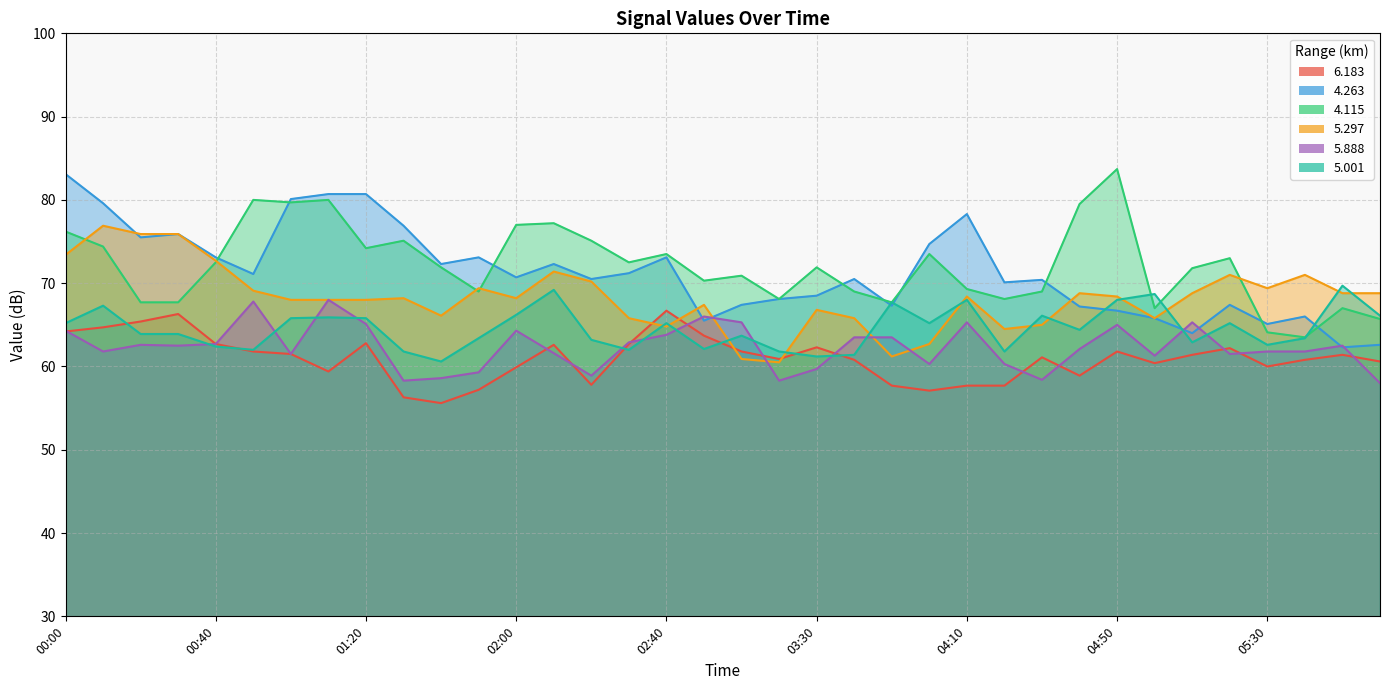

What is the approximate value of   5.888 at 03:20?

58.3